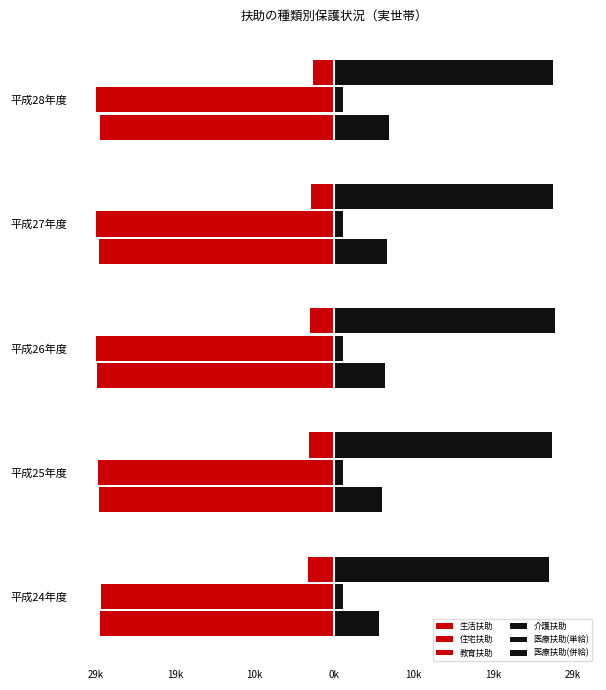

Reading left to right, extract all data points from this chart.

生活扶助: -28.5	-28.7	-28.8	-28.7	-28.5
住宅扶助: -28.3	-28.7	-29.0	-29.0	-28.9
教育扶助: -3.2	-3.1	-3.0	-2.8	-2.6
介護扶助: 5.5	5.8	6.1	6.5	6.7
医療扶助(単給): 1.1	1.0	1.1	1.1	1.0
医療扶助(併給): 26.1	26.4	26.9	26.6	26.6